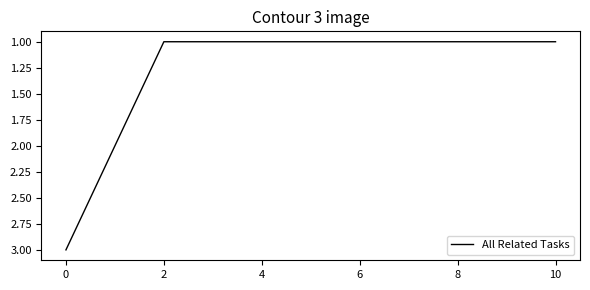

What is the maximum value shown in the chart?

3